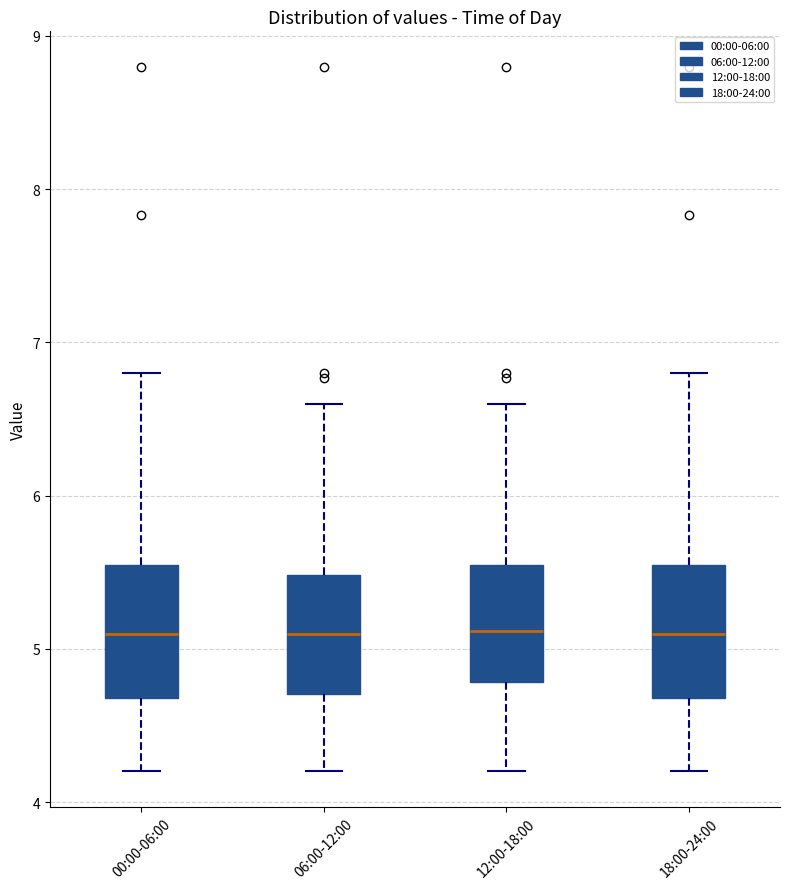

Reading left to right, read every box against the y-axis: the position of its median line, the range the box covers, and the ends of its whiskers. The values are not printed on the chart, so give them approximately, as read against the axis.

00:00-06:00: median 5.1, box 4.7 to 5.5, whiskers 4.2 to 6.8
06:00-12:00: median 5.1, box 4.7 to 5.5, whiskers 4.2 to 6.6
12:00-18:00: median 5.1, box 4.8 to 5.5, whiskers 4.2 to 6.6
18:00-24:00: median 5.1, box 4.7 to 5.5, whiskers 4.2 to 6.8